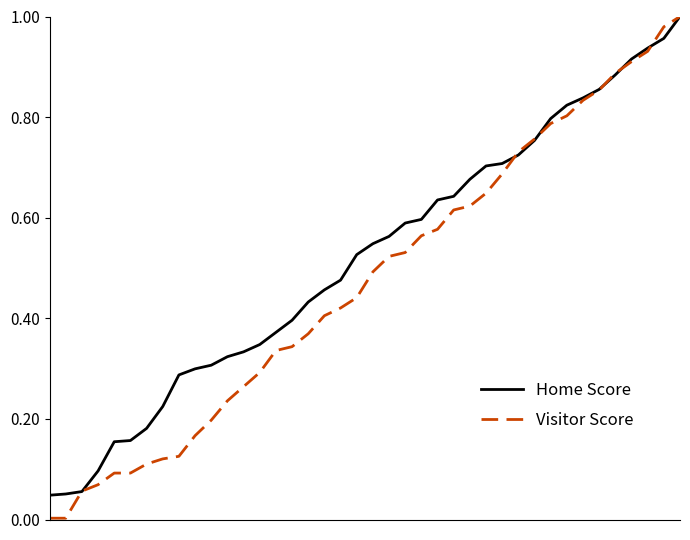

Which series has the widest spread of values?

Visitor Score